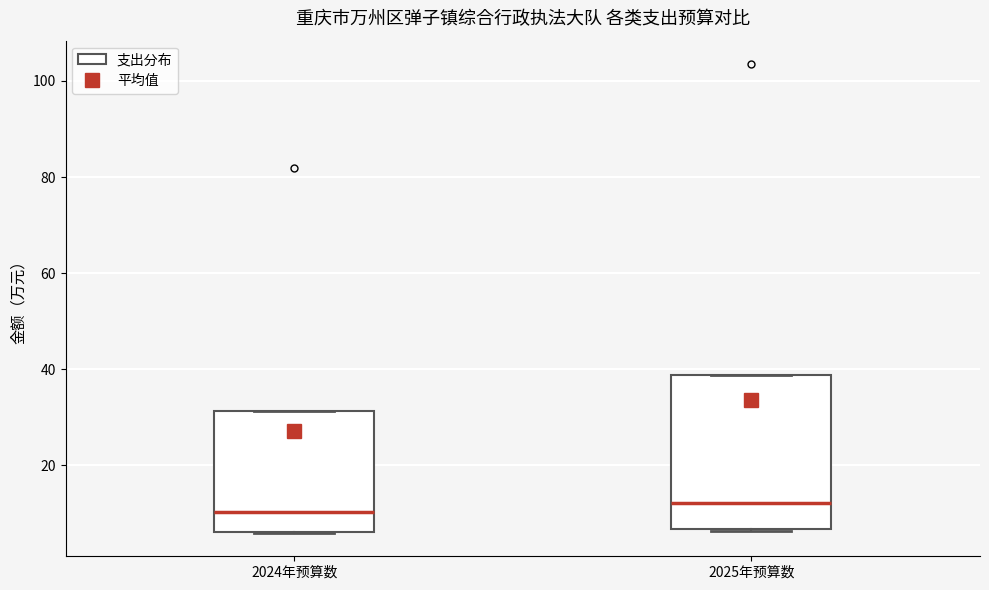

Reading left to right, read every box against the y-axis: the position of its median line, the range the box covers, and the ends of its whiskers. The values are not printed on the chart, so give them approximately, as read against the axis.

2024年预算数: median 10, box 6 to 32, whiskers 6 to 32
2025年预算数: median 12, box 6 to 38, whiskers 6 to 38